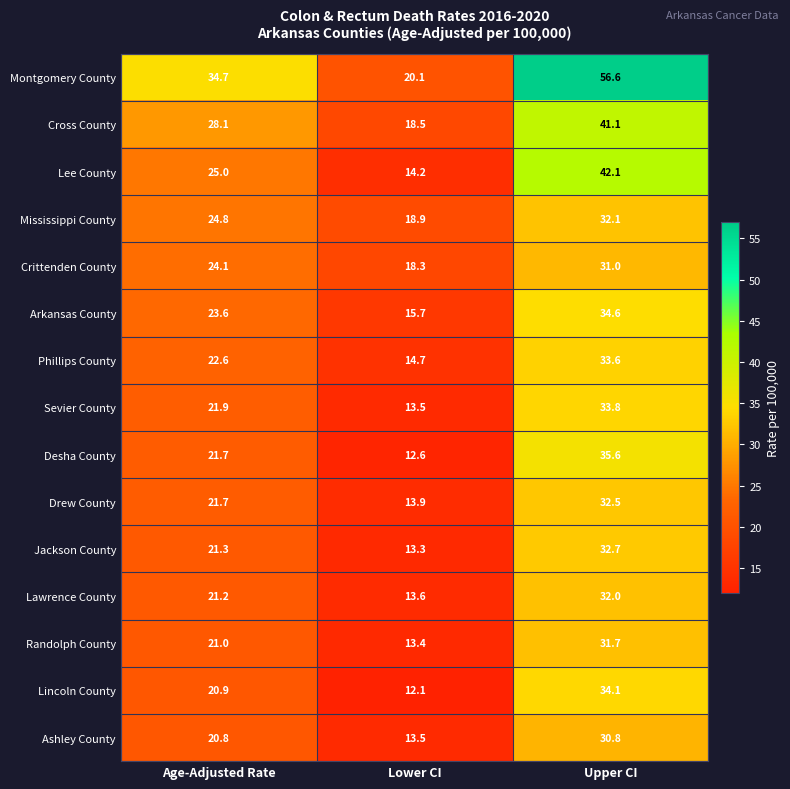

Count the number of data series in this chart.

15